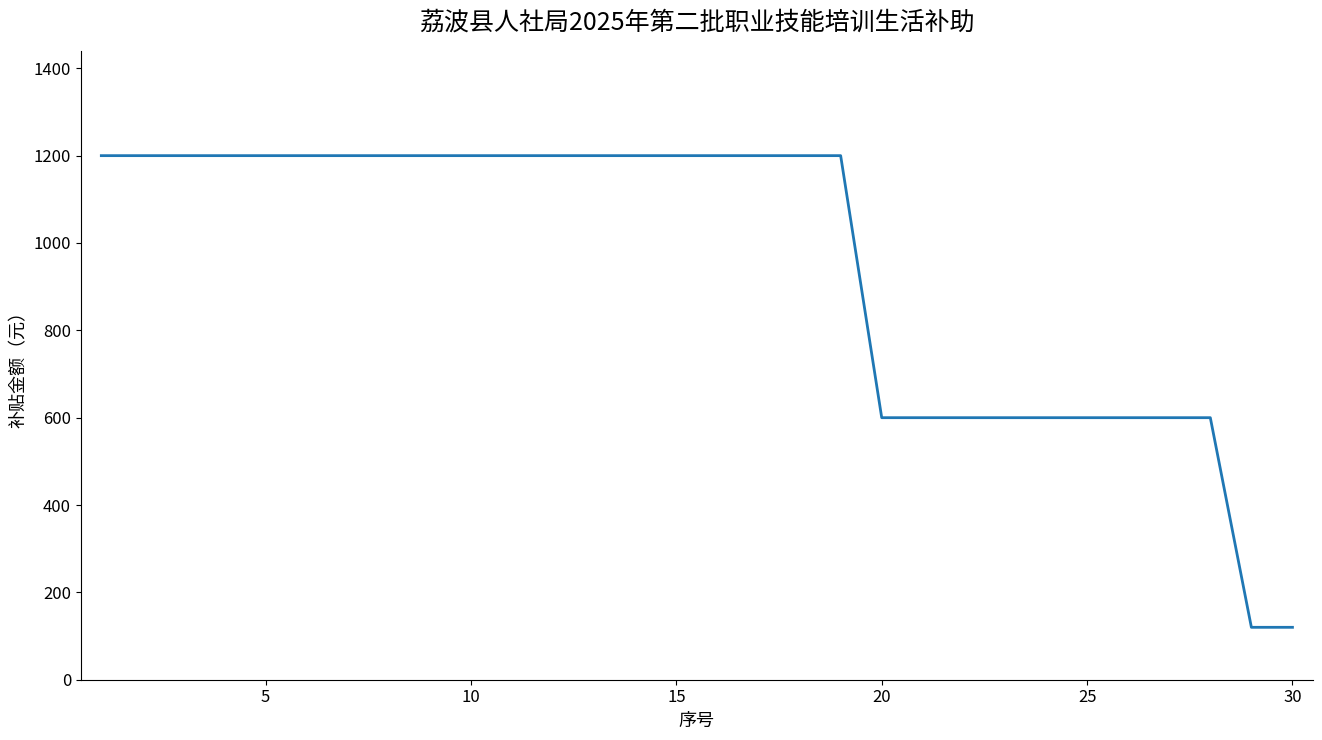

What is the greatest value displayed?

1200